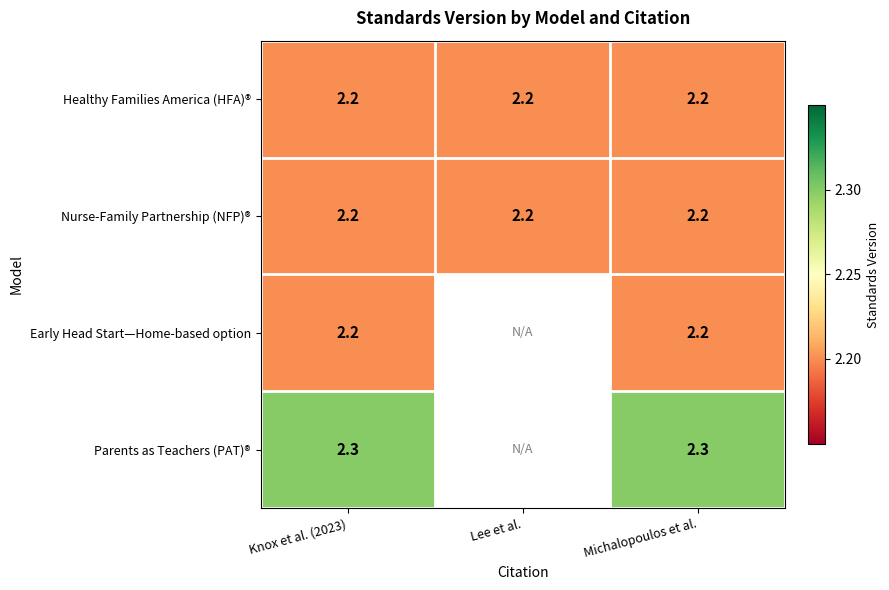

What is the total value across all series at Michalopoulos et al.?

8.9